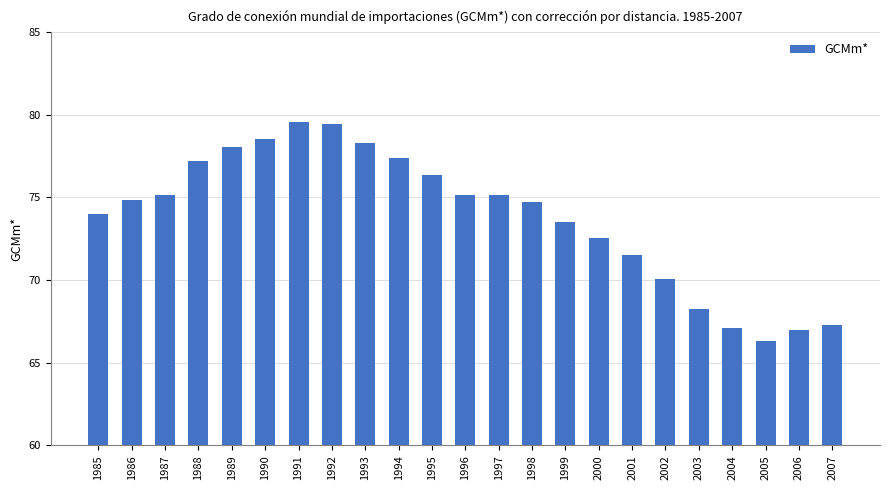

The chart shows a value of 75.1 at 1996. True or false?

True